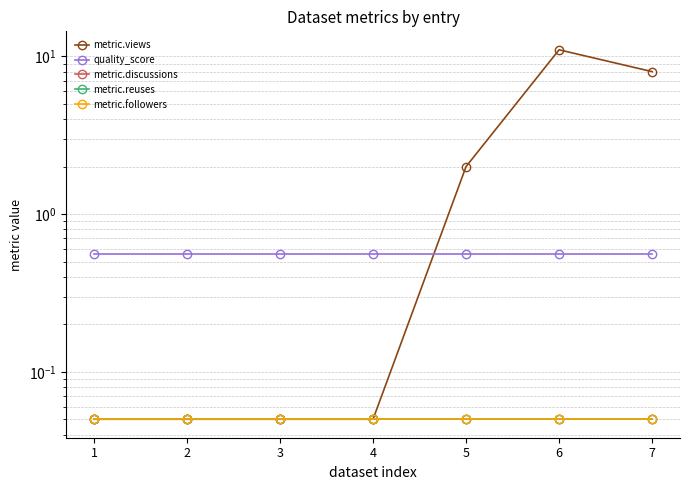

Which category has the lowest value across all series?

1